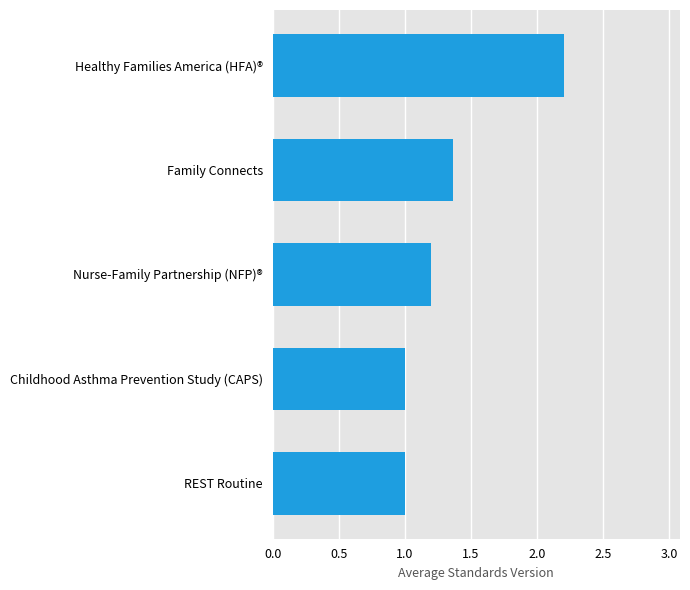

What is the change in value from REST Routine to Family Connects?

+0.4